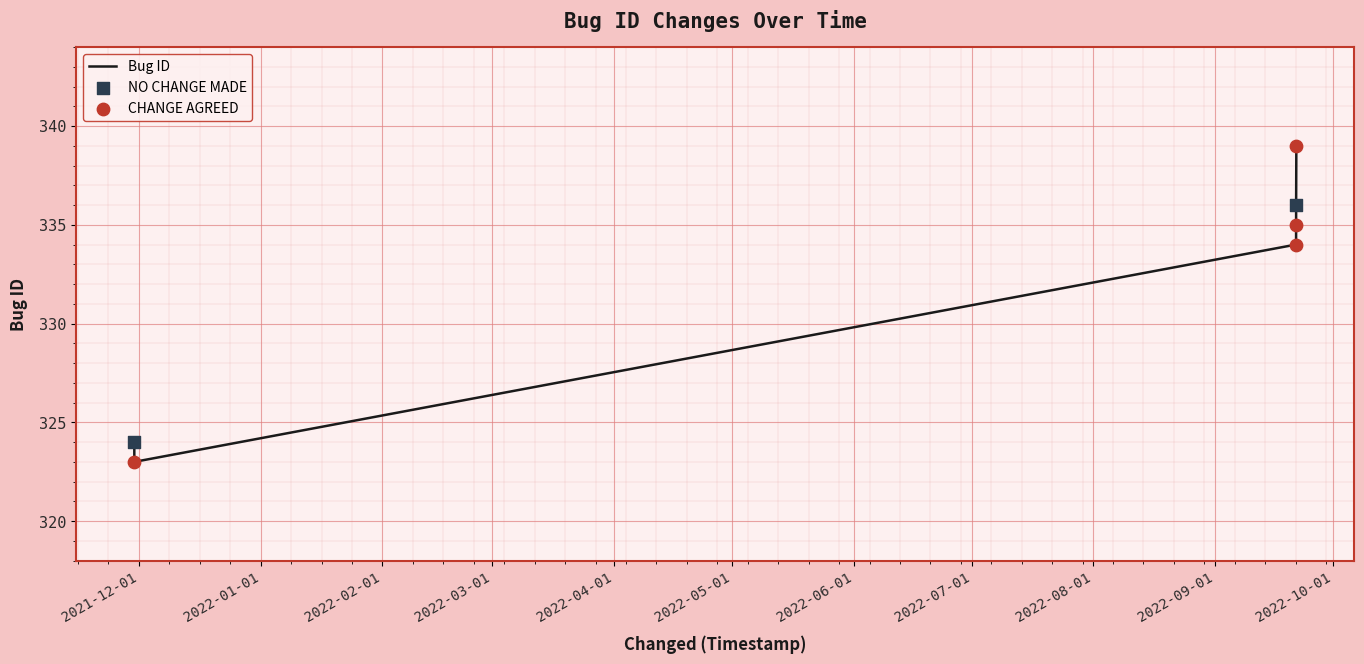

How many interior local valleys (lower than both neighbors) does the data have?

1